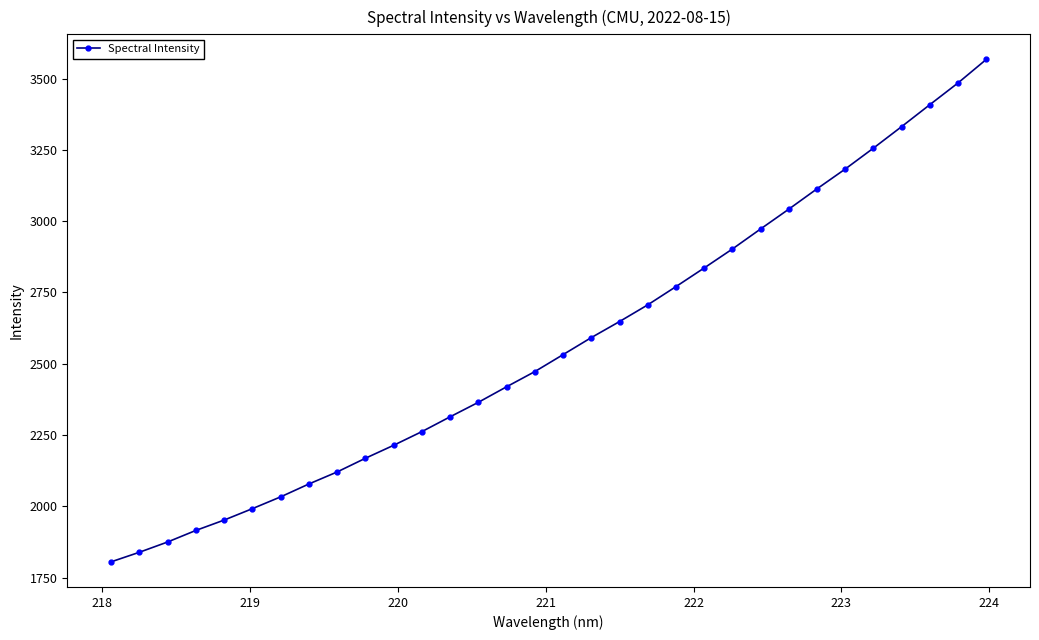

What is the difference between the maximum and second lowest values?

1729.1